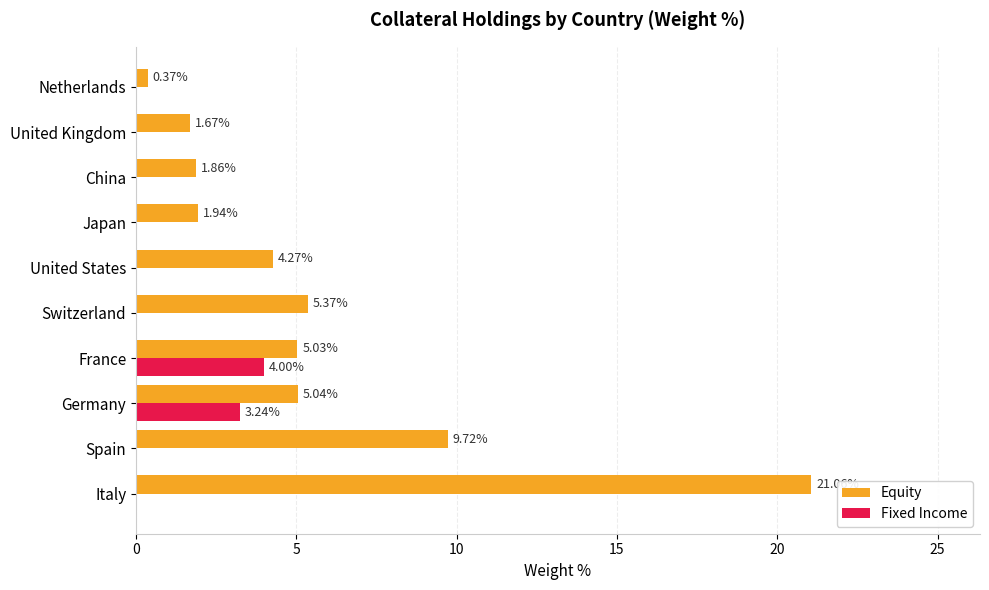

At which category is the sum across all series the highest?

Italy